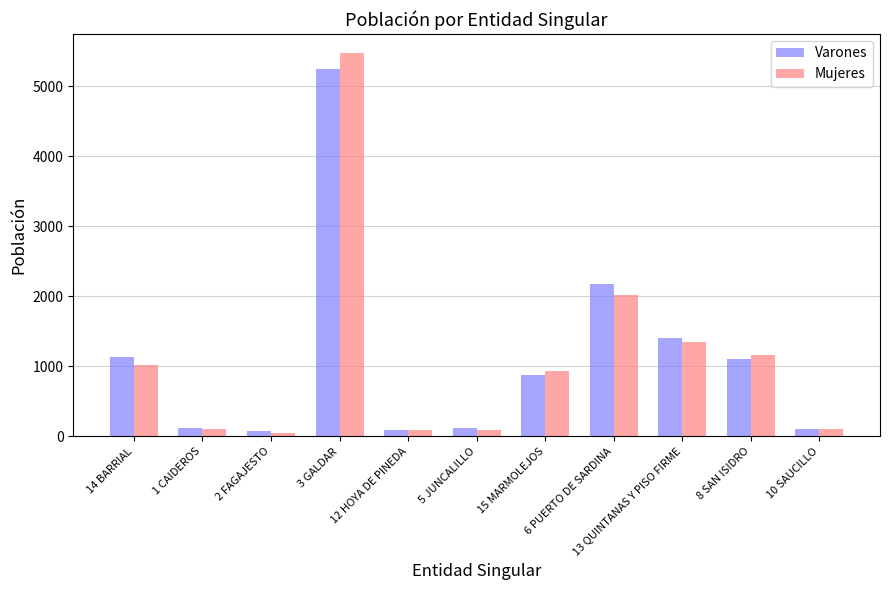

What is the value of the Varones bar at the 4th from the left?

5239